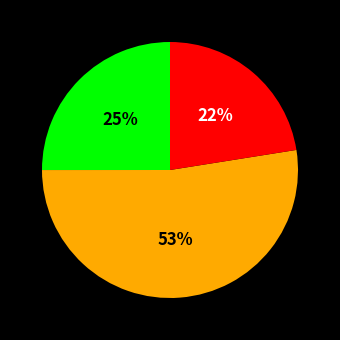

How many slices are in this pie chart?

3